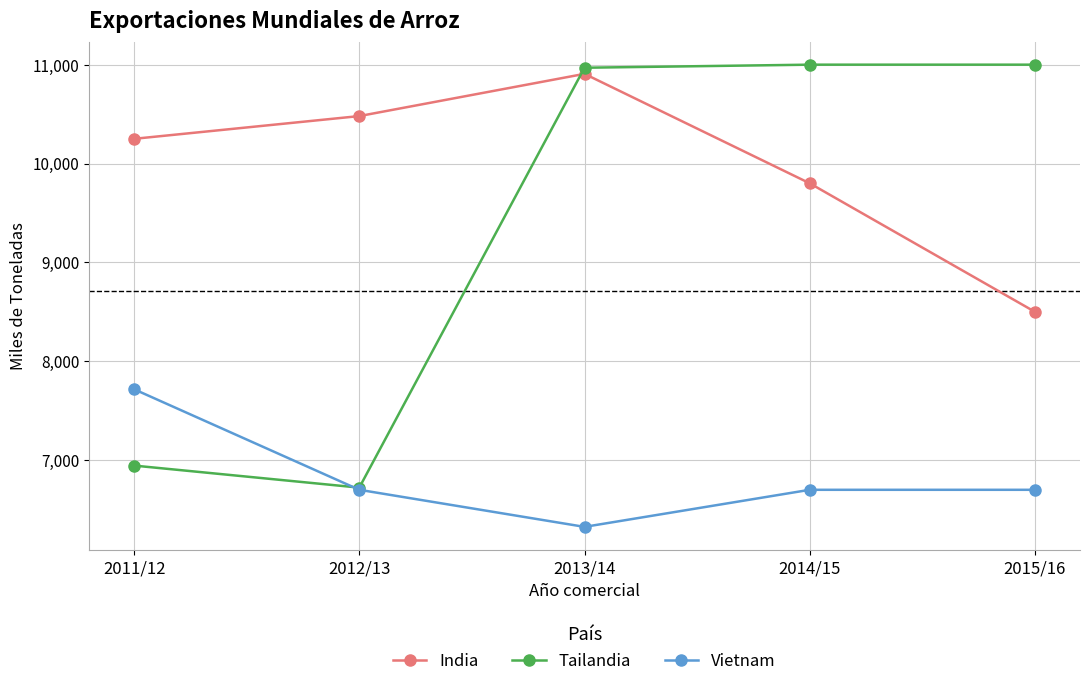

Where is Tailandia nearest to the value 8861?

2011/12